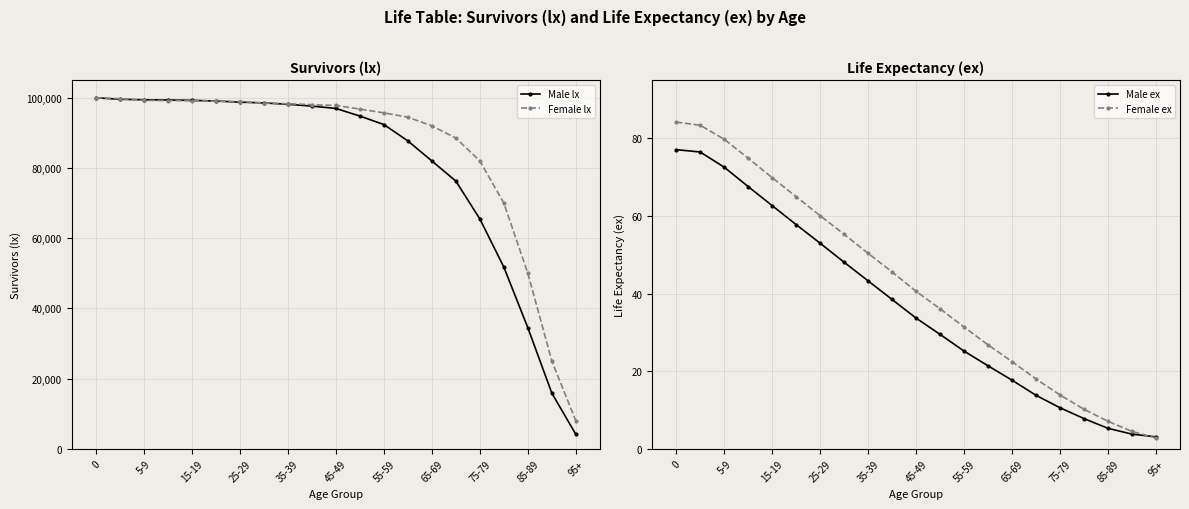

Is it true that Female lx equals 60292 at 0?

False